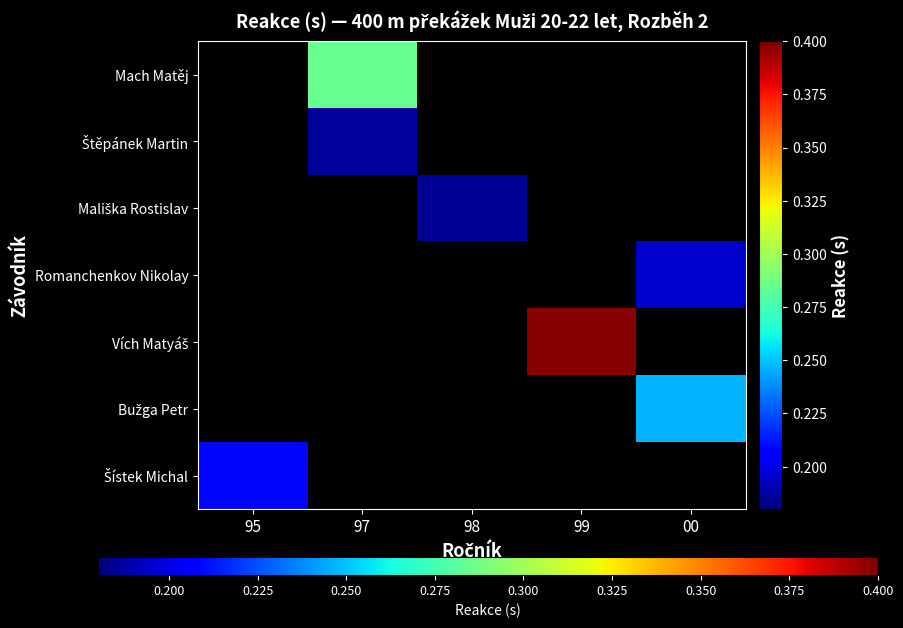

Is the value of Vích Matyáš at 99 greater than the value of Štěpánek Martin at 00?

No